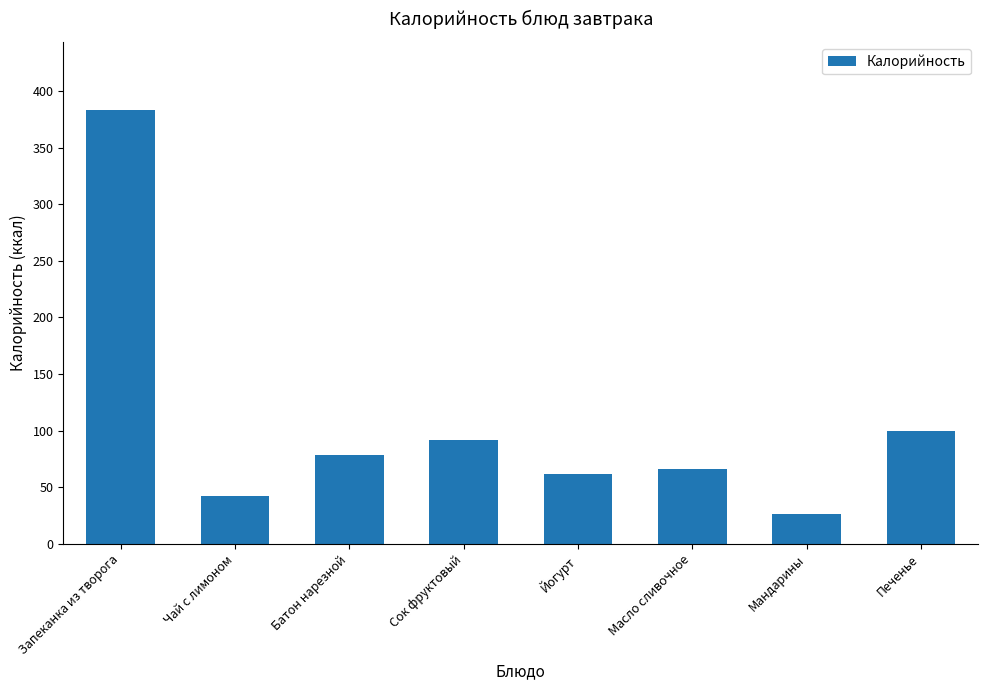

At which label does the data first exceed 78?

Запеканка из творога